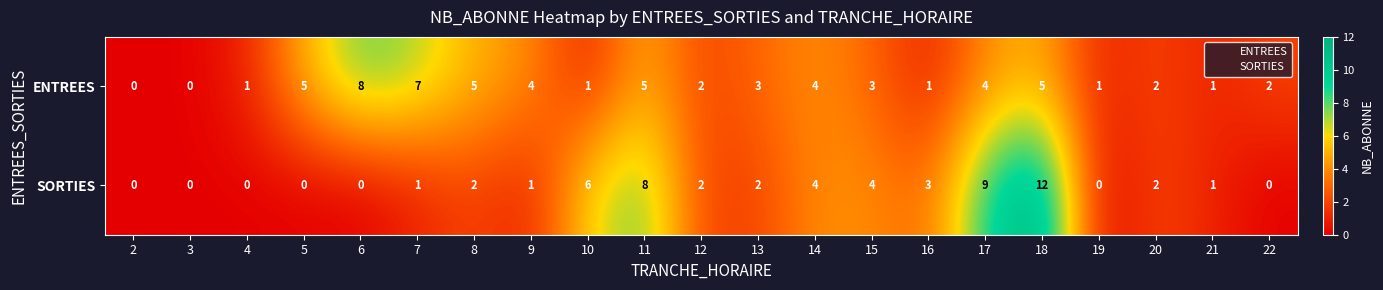

Between 4 and 17, which series saw the biggest shift?

SORTIES